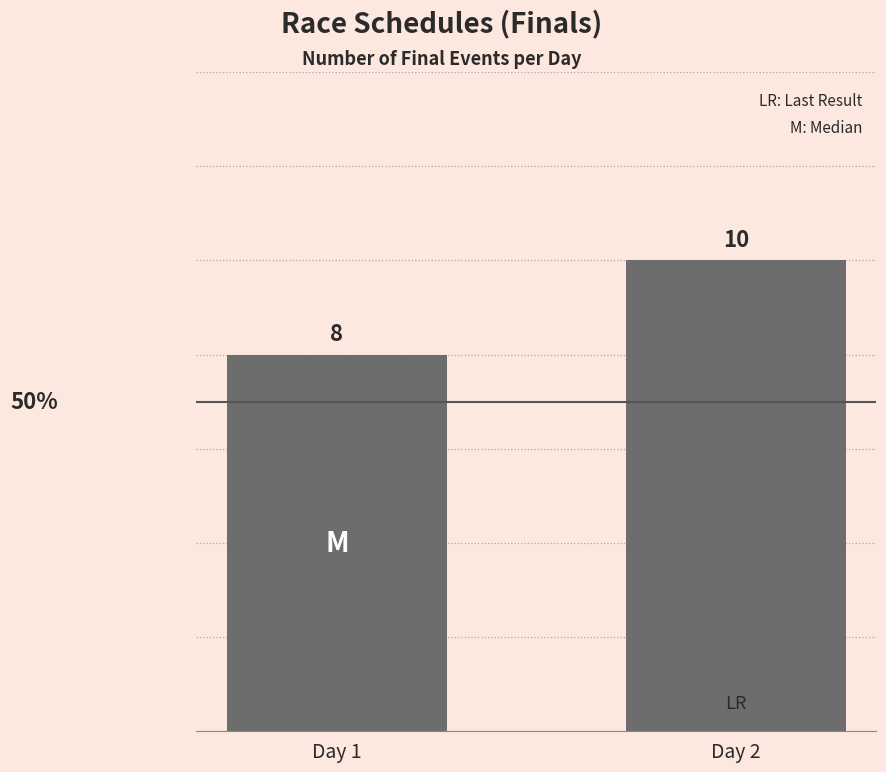

What value does the data have at Day 1?

8